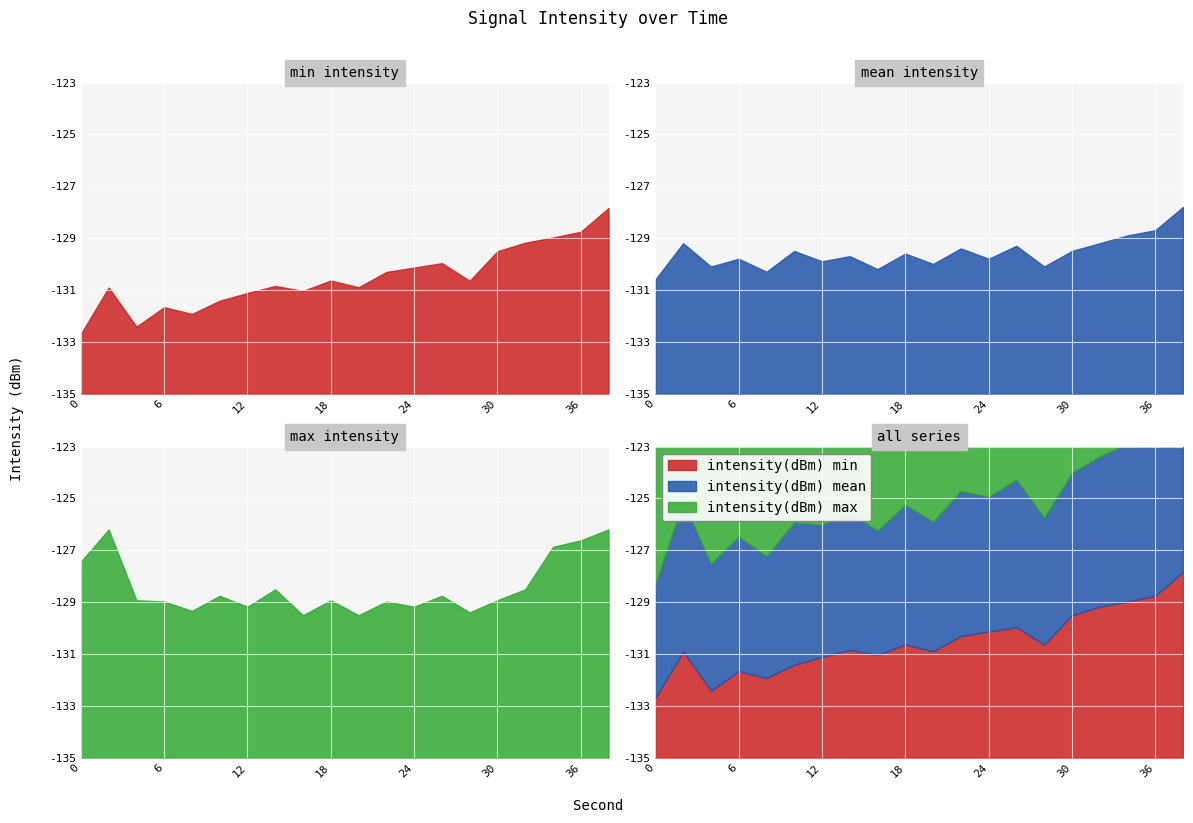

What is the sum of the intensity(dBm) min values at 34 and 12?

-260.1